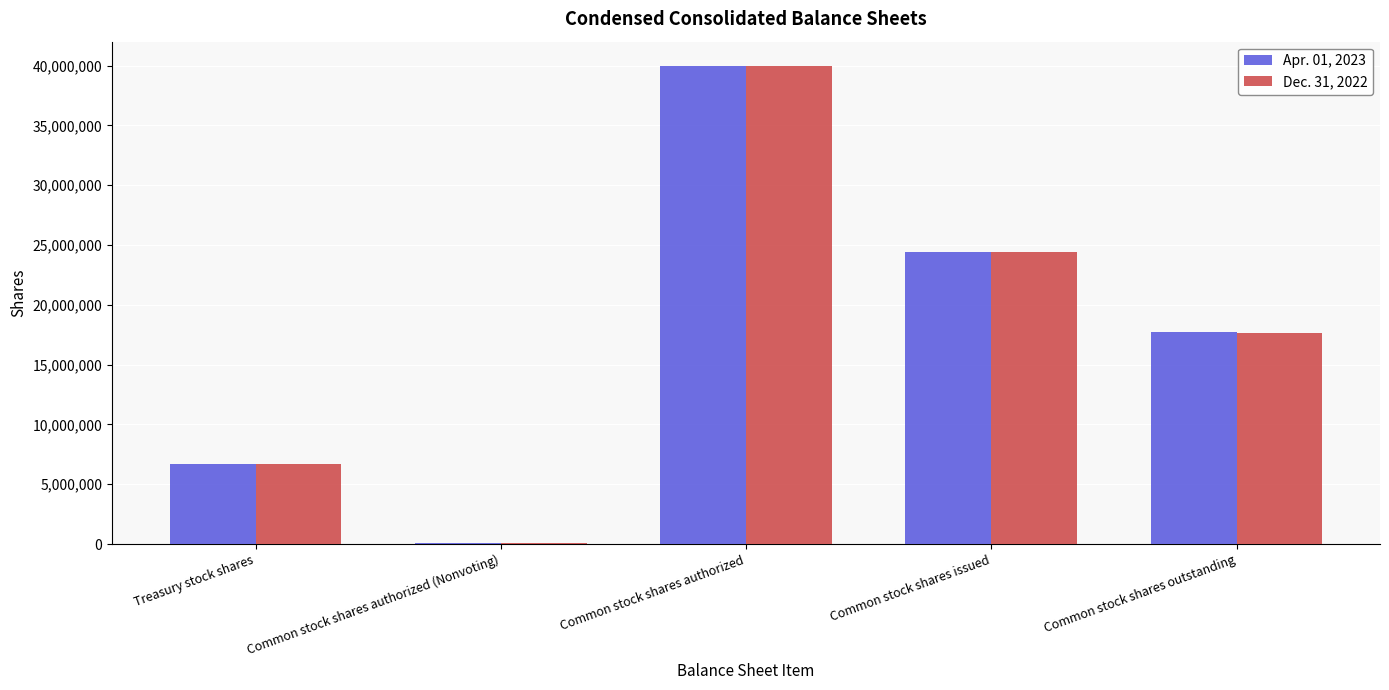

Count the Dec. 31, 2022 values in the range 6714338 to 24378568.

3